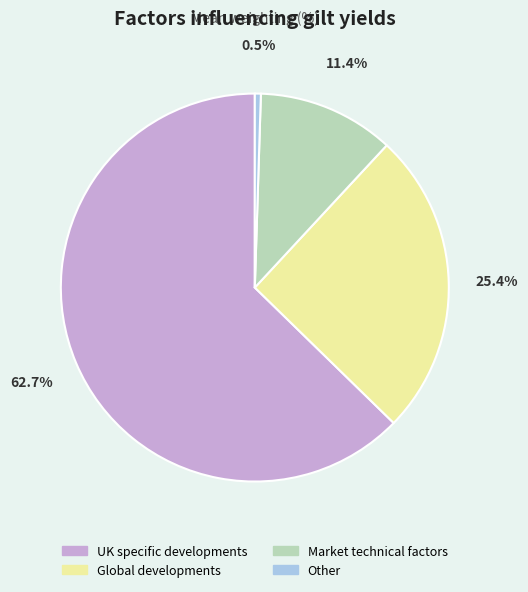

The UK specific developments slice represents 63% of the pie. True or false?

True